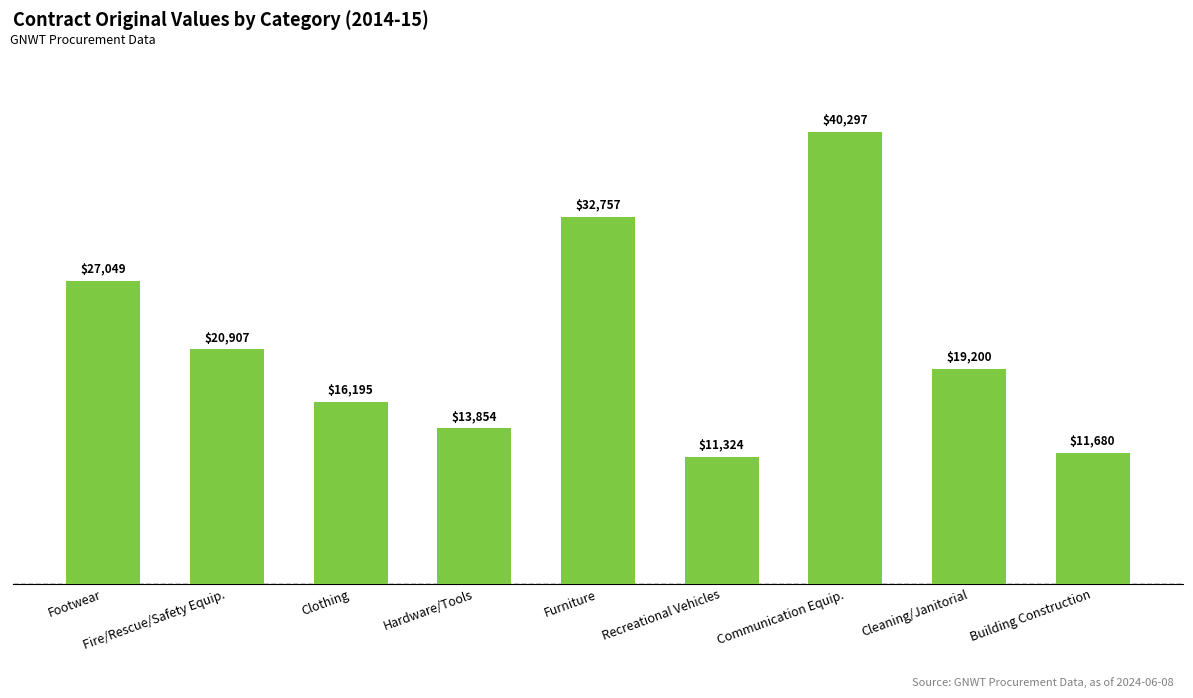

At which category does the chart reach its peak across all series?

Communication Equip.